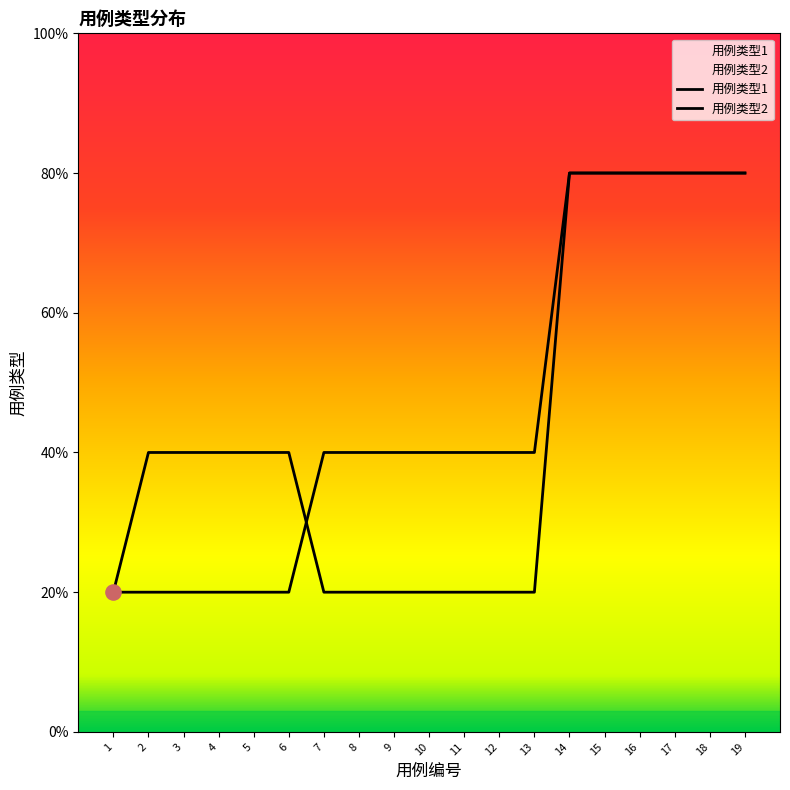

At which category is the sum across all series the highest?

14